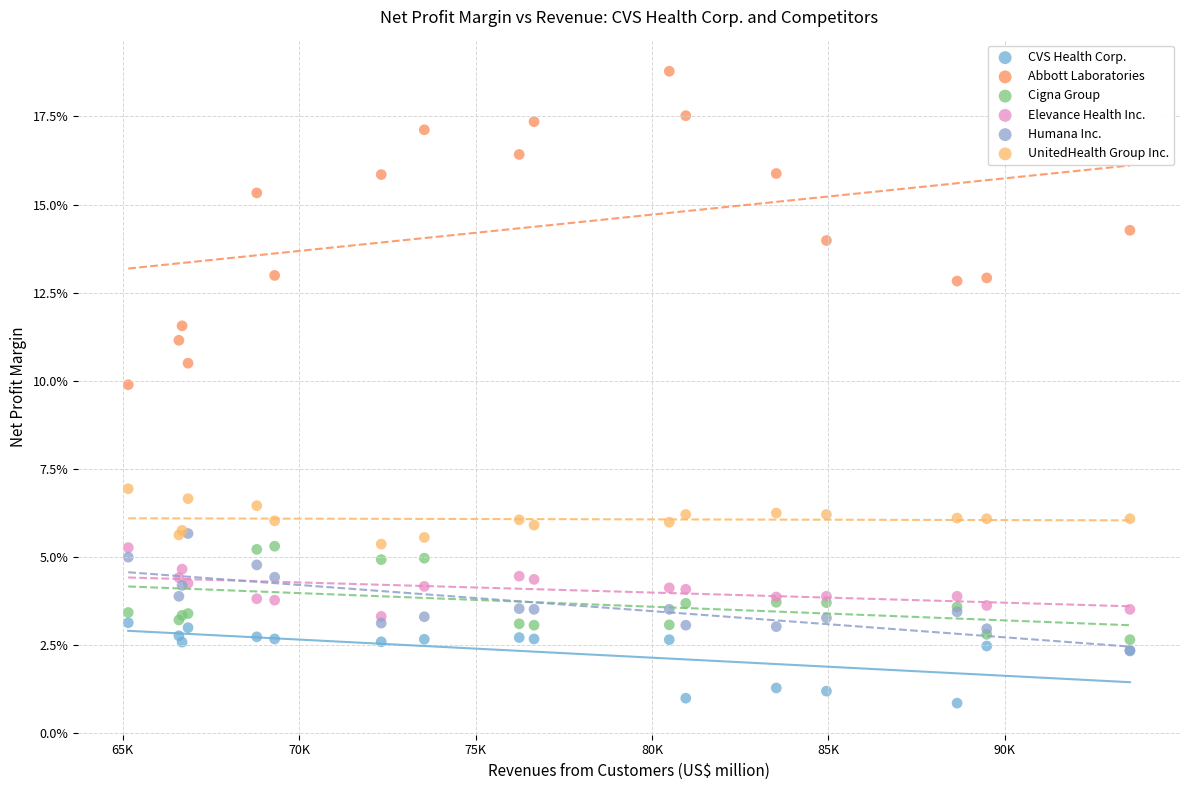

What are all the series names shown in the legend?

CVS Health Corp., Abbott Laboratories, Cigna Group, Elevance Health Inc., Humana Inc., UnitedHealth Group Inc.